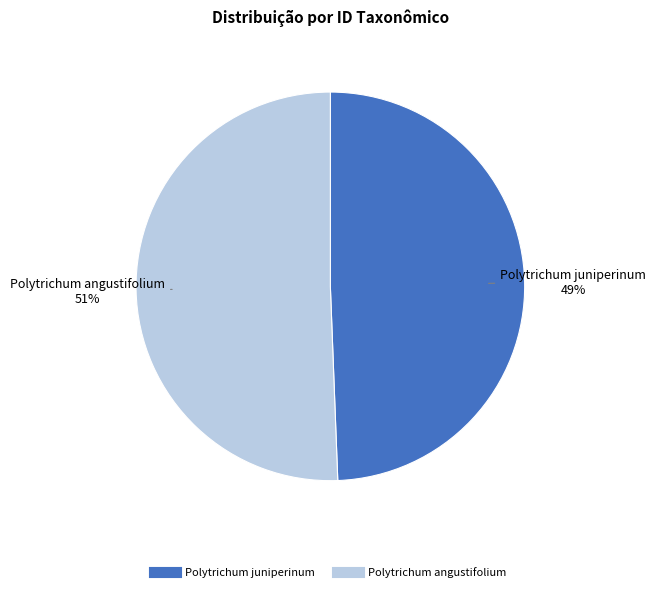

Which category has the smallest portion of the pie?

Polytrichum juniperinum